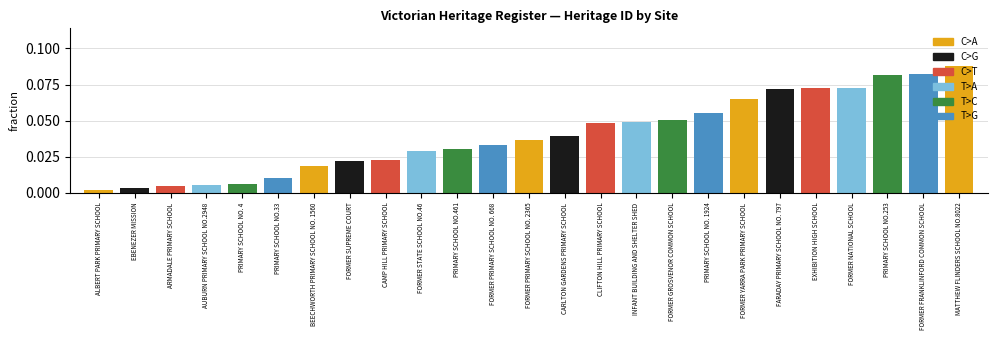

What is the label of the 7th bar from the right?

FORMER YARRA PARK PRIMARY SCHOOL